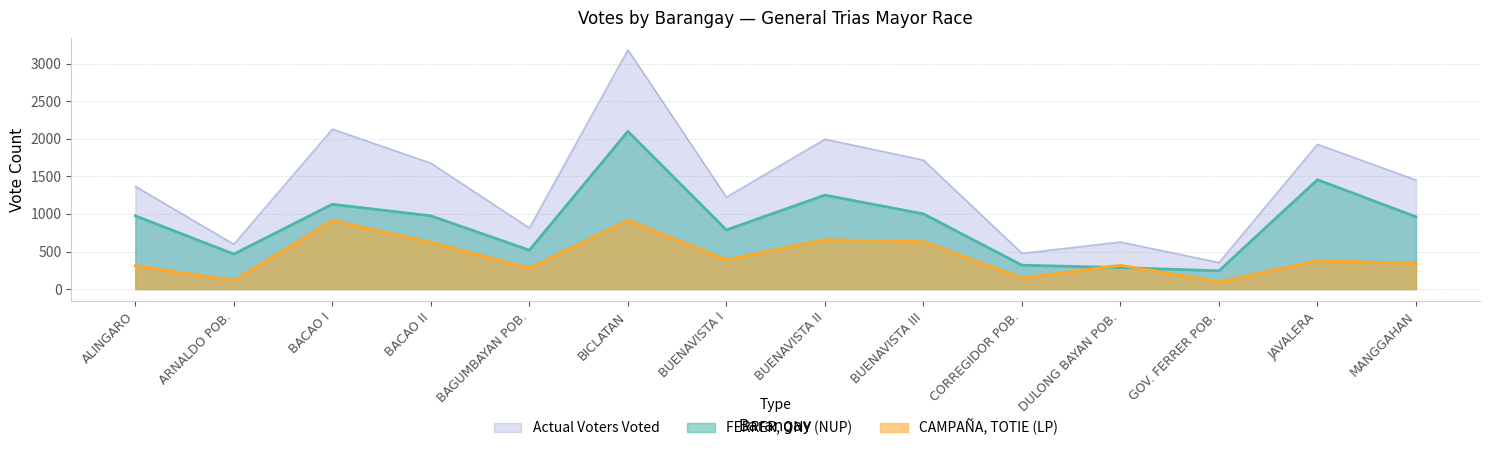

Where is the first local minimum for CAMPAÑA, TOTIE (LP)?

ARNALDO POB.